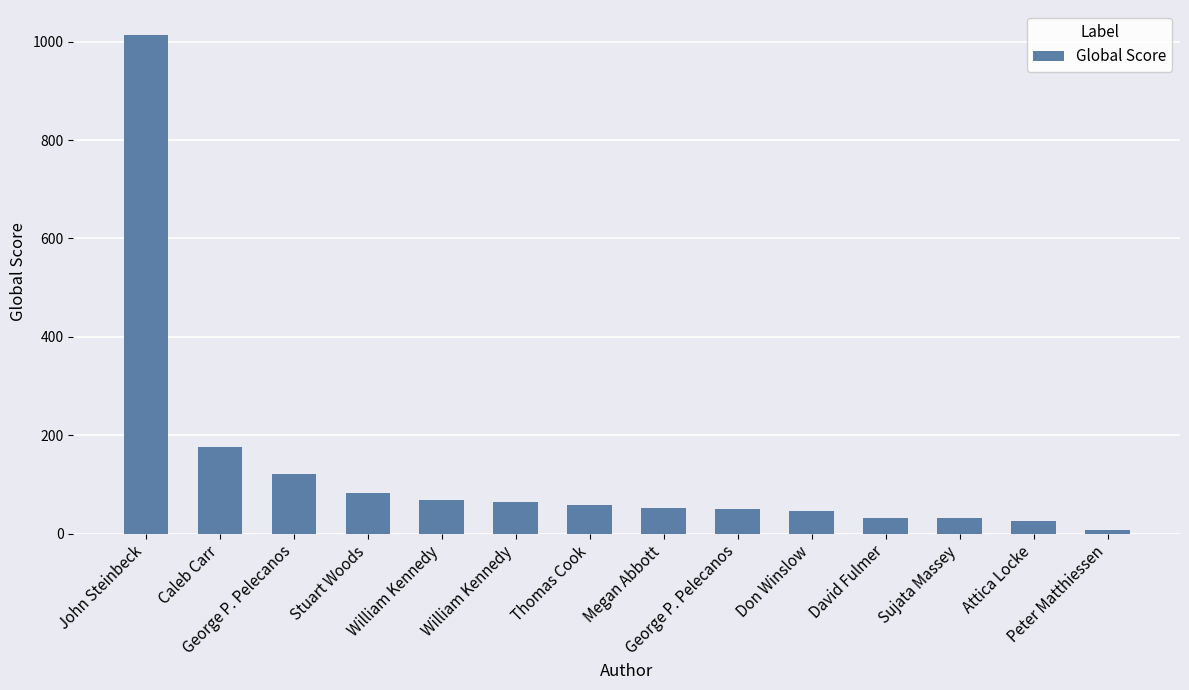

List the labels in order of value, largest first.

John Steinbeck, Caleb Carr, George P. Pelecanos, Stuart Woods, William Kennedy, William Kennedy, Thomas Cook, Megan Abbott, George P. Pelecanos, Don Winslow, David Fulmer, Sujata Massey, Attica Locke, Peter Matthiessen